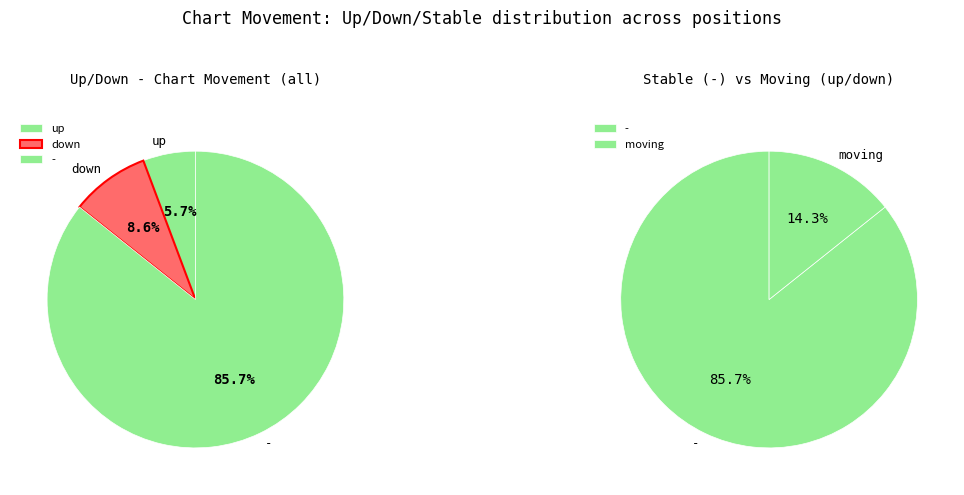

To the nearest percent, what is the difference between the down and - slice percentages?

77%